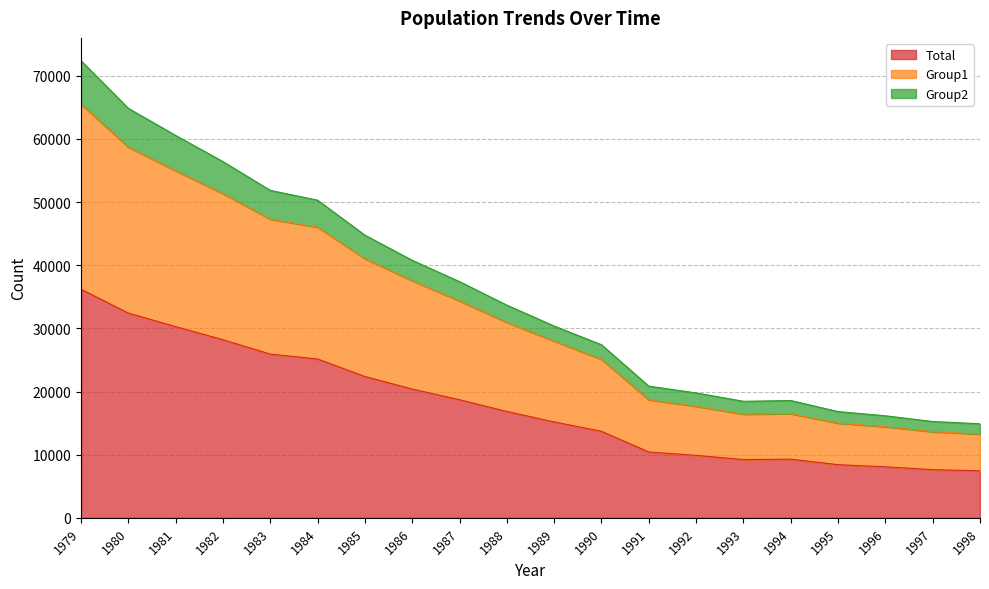

Reading right to left, transcribe all the data shown in this chart.

Total: 1998=7447	1997=7624	1996=8080	1995=8412	1994=9286	1993=9226	1992=9888	1991=10426	1990=13704	1989=15183	1988=16839	1987=18699	1986=20389	1985=22379	1984=25149	1983=25925	1982=28204	1981=30274	1980=32422	1979=36190
Group1: 1998=13251	1997=13633	1996=14413	1995=14992	1994=16486	1993=16417	1992=17646	1991=18684	1990=25071	1989=27980	1988=30929	1987=34333	1986=37532	1985=41021	1984=46024	1983=47279	1982=51341	1981=54946	1980=58690	1979=65479
Group2: 1998=14894	1997=15248	1996=16160	1995=16824	1994=18572	1993=18452	1992=19776	1991=20852	1990=27408	1989=30366	1988=33678	1987=37398	1986=40778	1985=44758	1984=50298	1983=51850	1982=56408	1981=60548	1980=64844	1979=72380